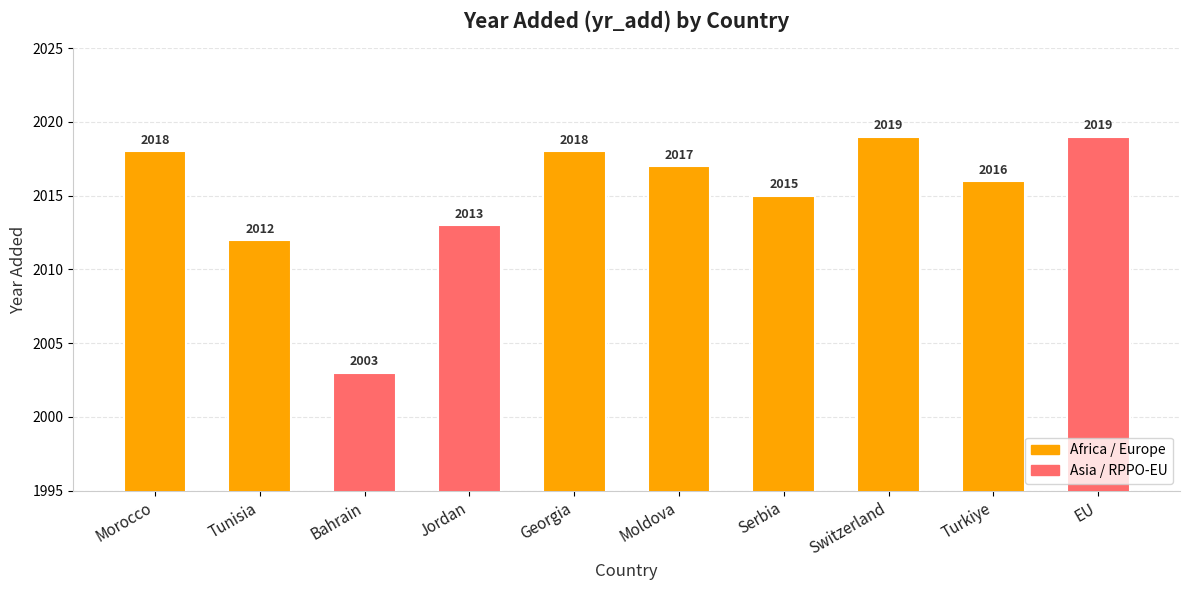

What is the average value?

2015